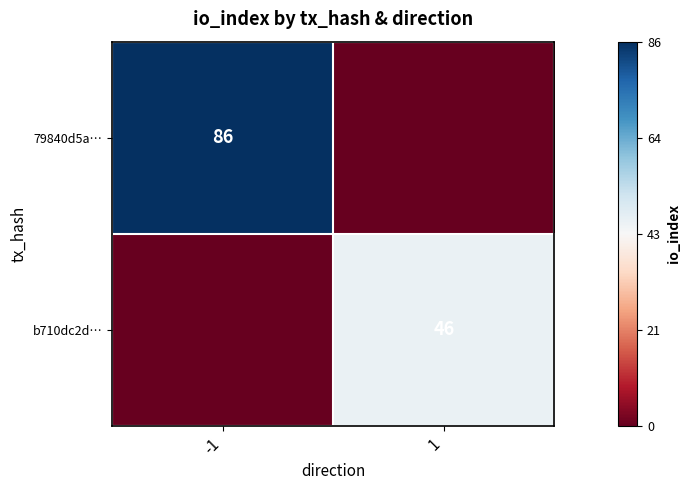

Between 1 and -1, which is larger?

-1